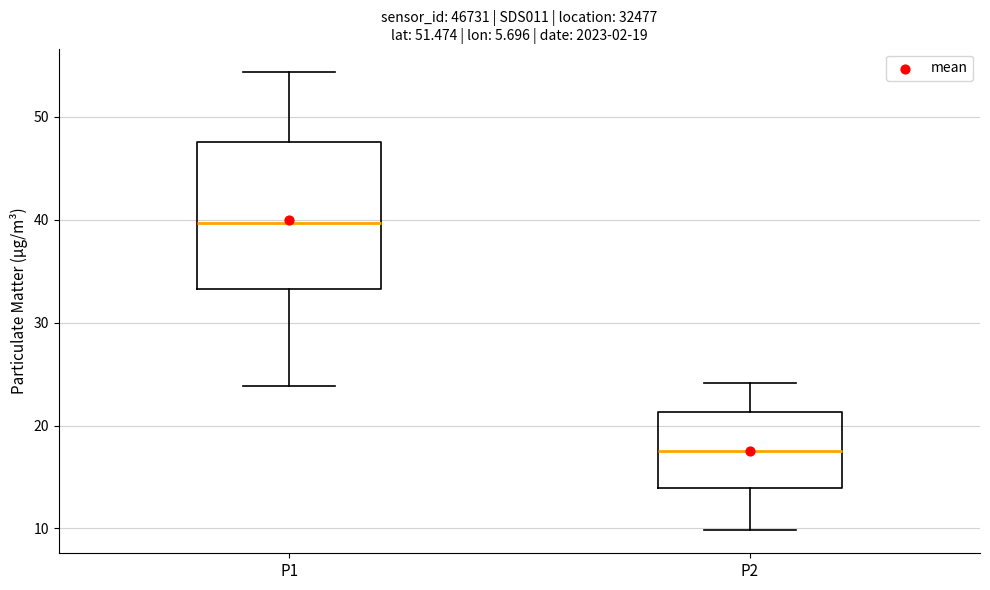

Comparing the boxes themselves (not the whiskers), which one is the tallest?

P1